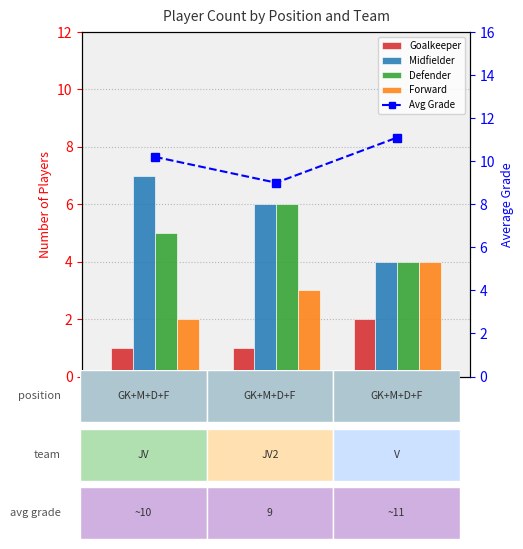

Which series has the largest total across all categories?

Avg Grade